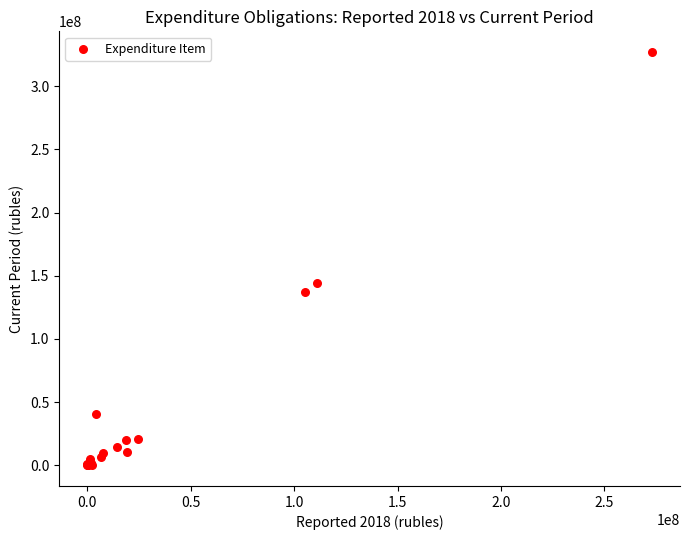

What Y value in the scatter plot is closest to 163579464?

144233139.6